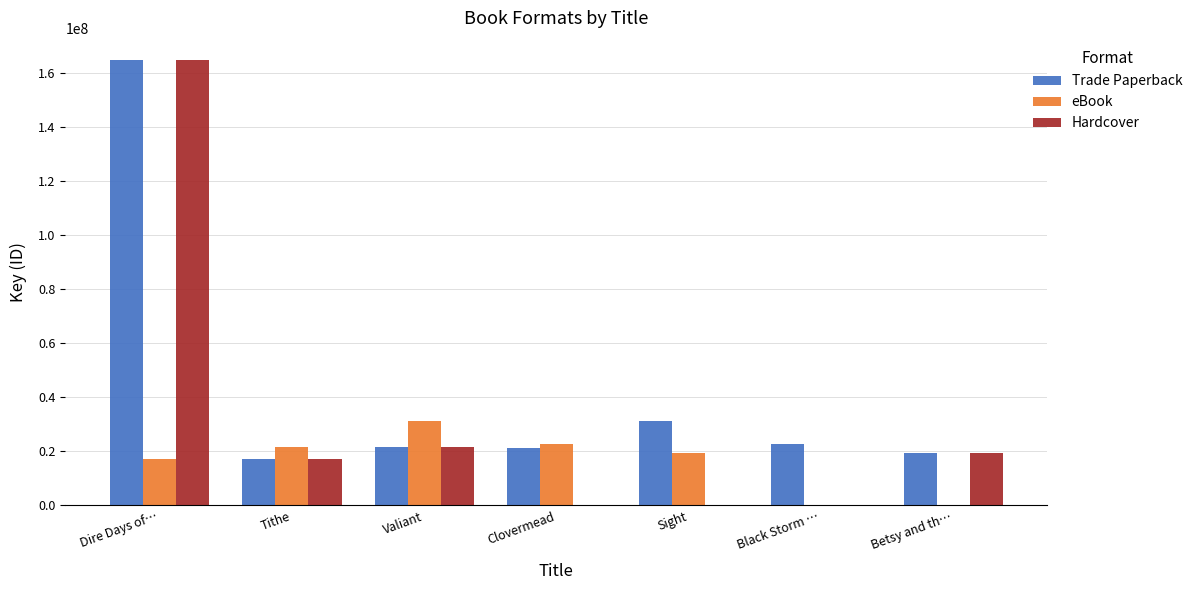

How many bars are there in each group?

3